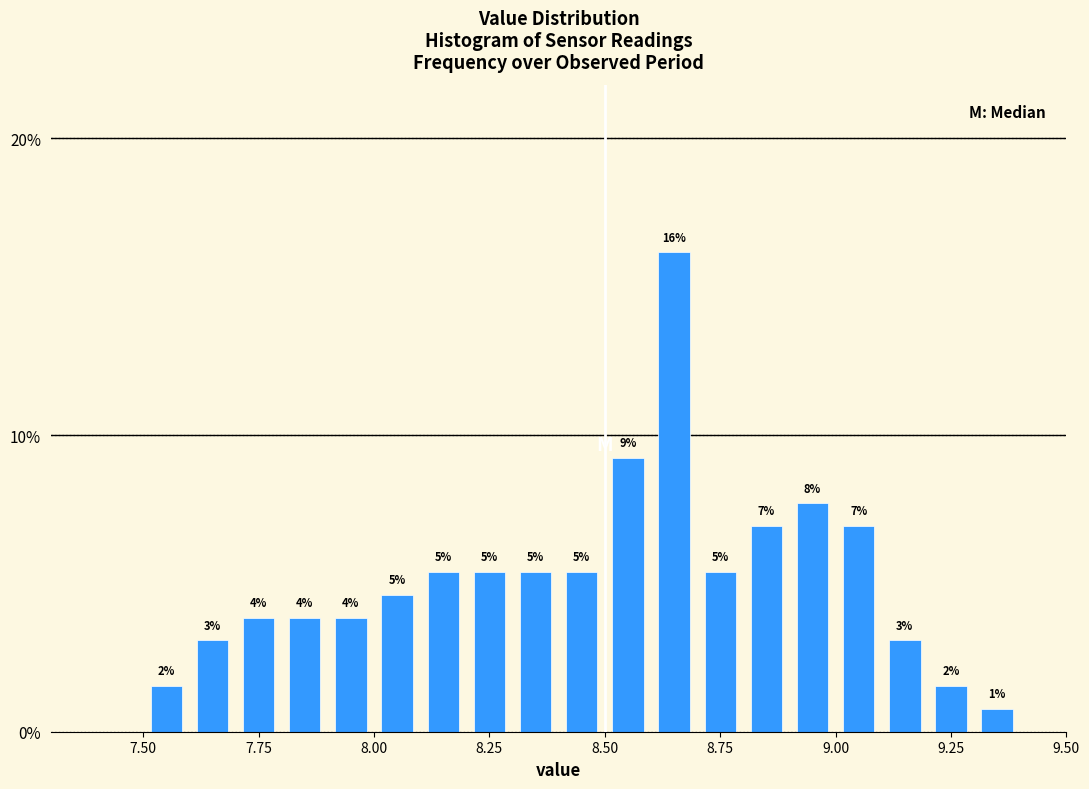

Read against the x-axis, roughly where is the centre of the tallest bar?

8.65